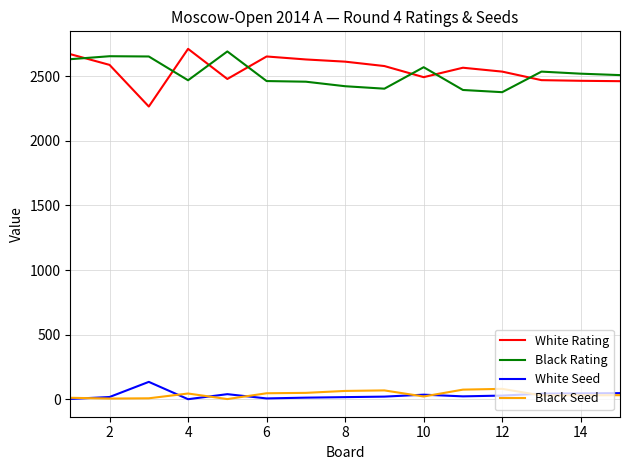

What is the lowest value of the Black Seed series?

2